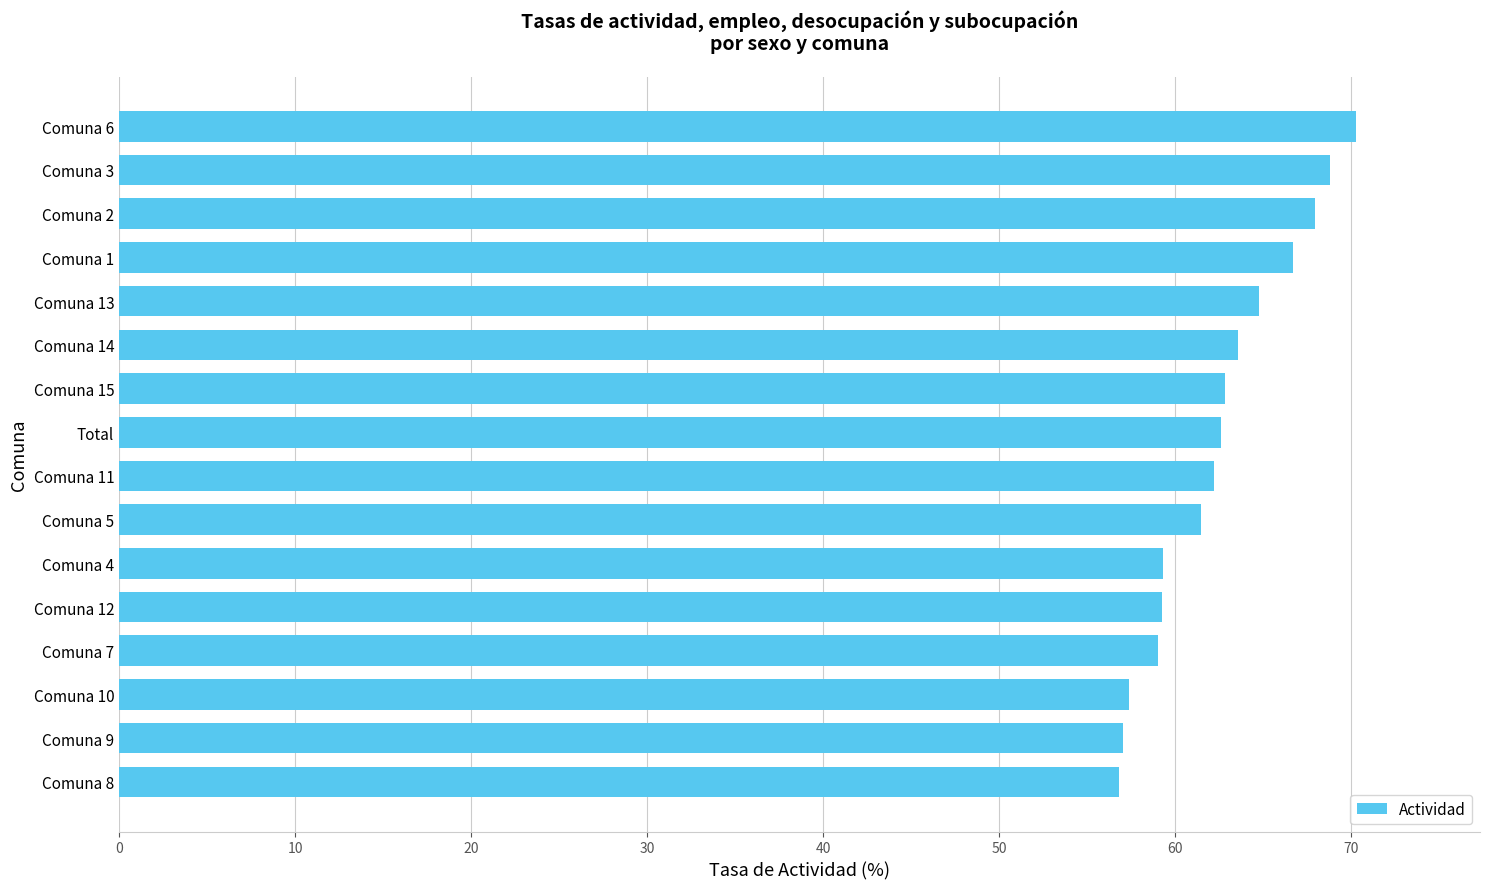

What is the ratio of the value at Comuna 8 to the value at Total?

0.9